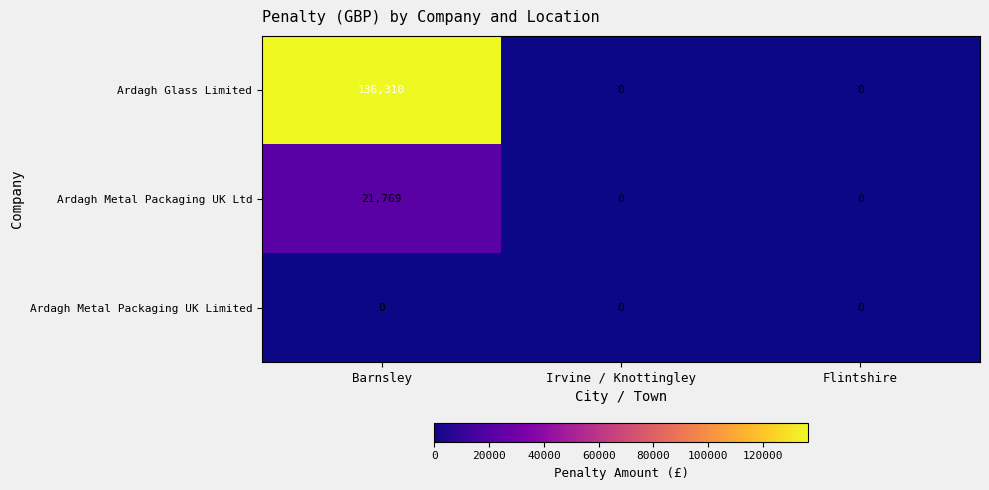

Which series changed the most between Barnsley and Flintshire?

Ardagh Glass Limited